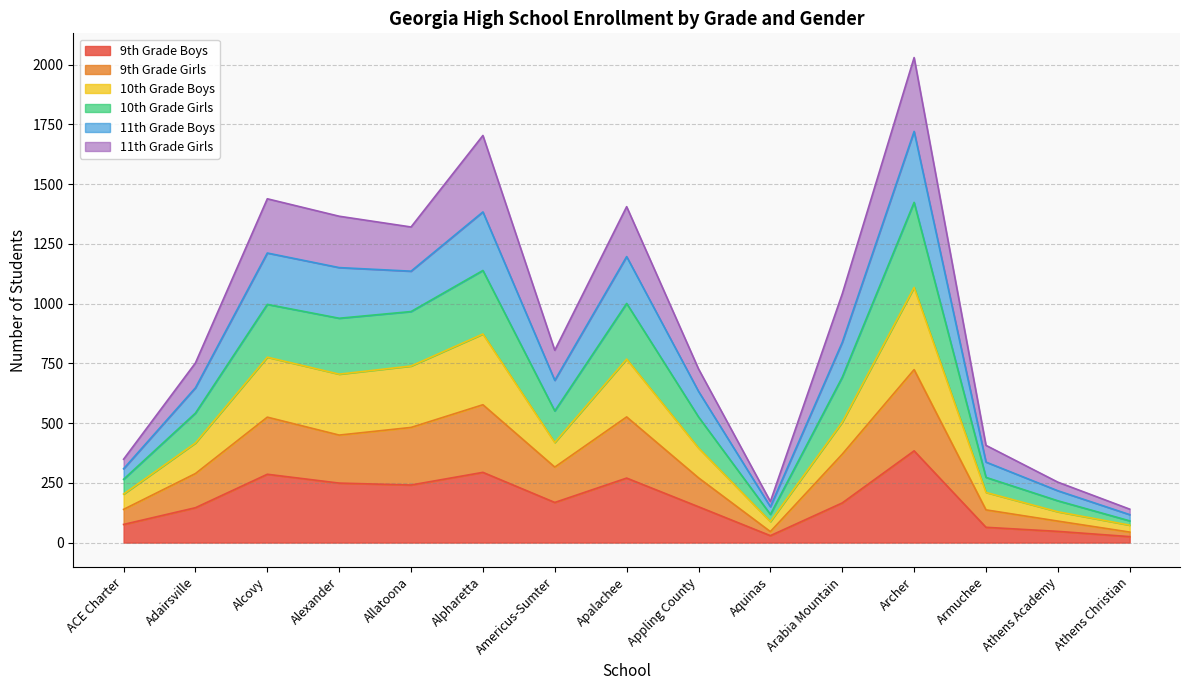

What is the total value across all series at Alpharetta?

1704